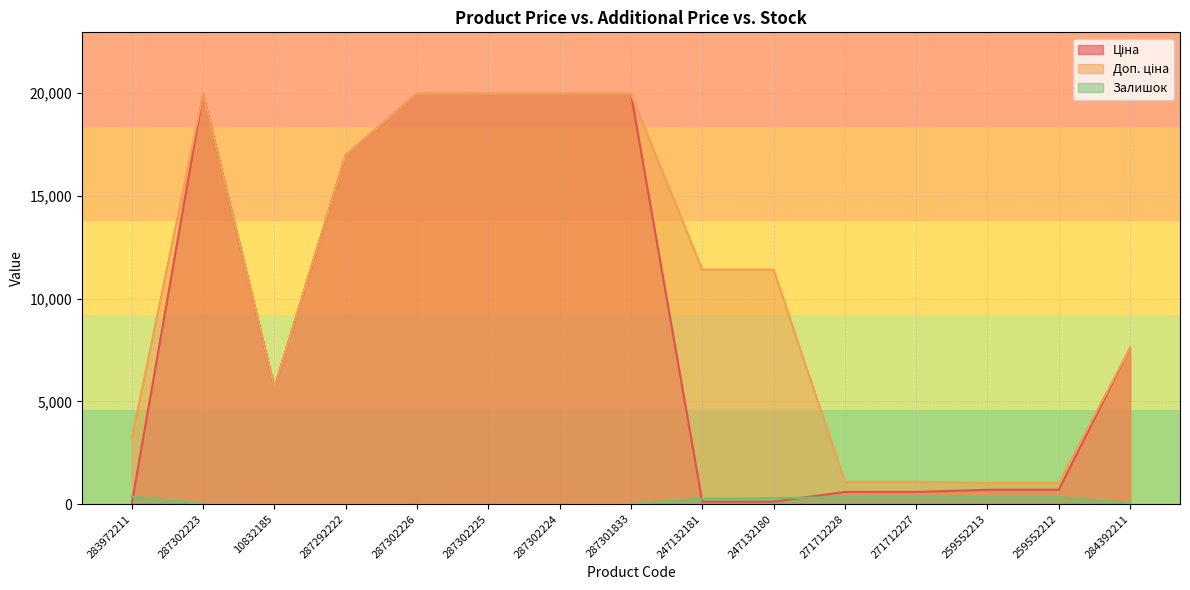

What is the highest value of the Ціна series?

19964.2